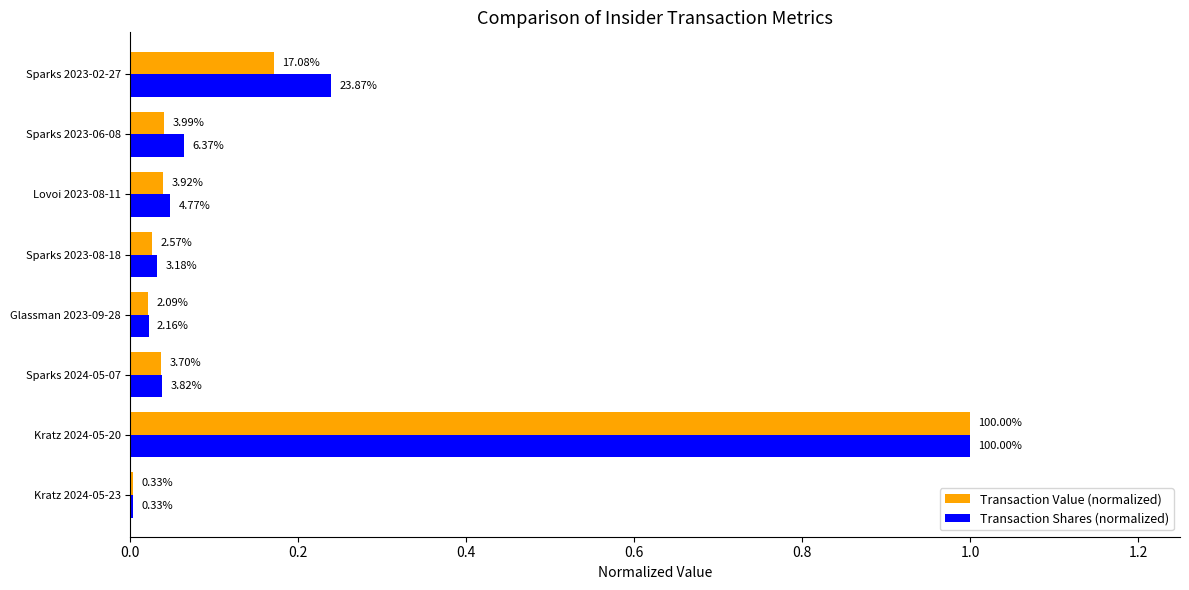

At how many categories does at least one series exceed 0?

8